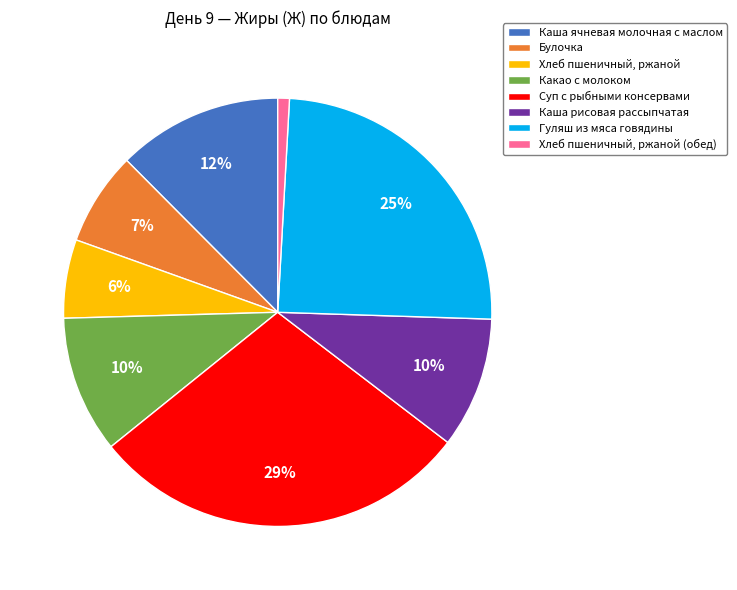

What is the smallest slice in the pie chart?

Хлеб пшеничный, ржаной (обед)